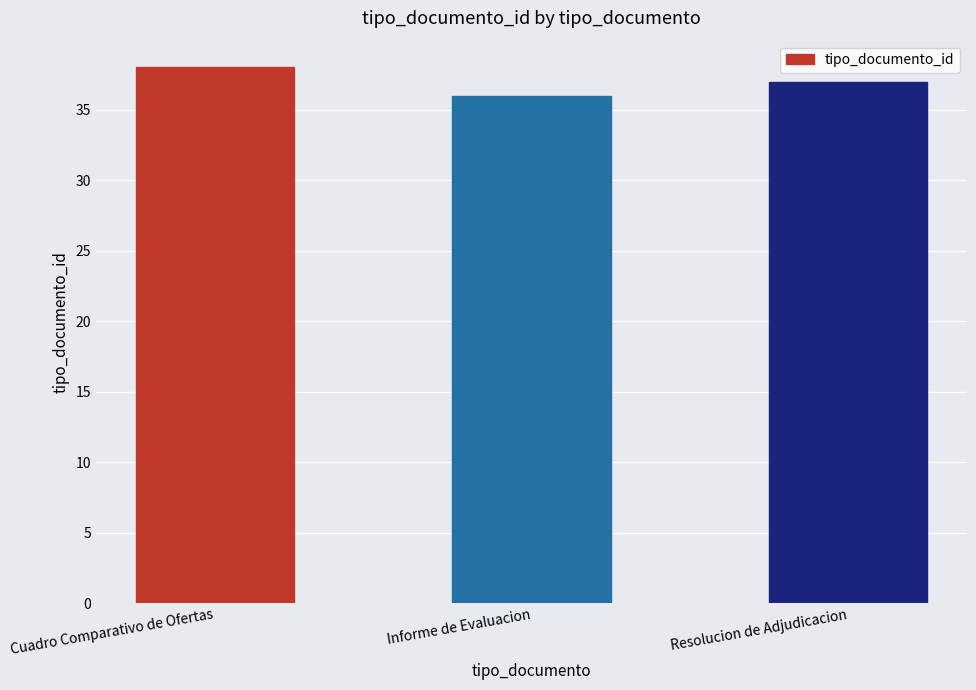

What is the value of the 1st bar from the left?

38